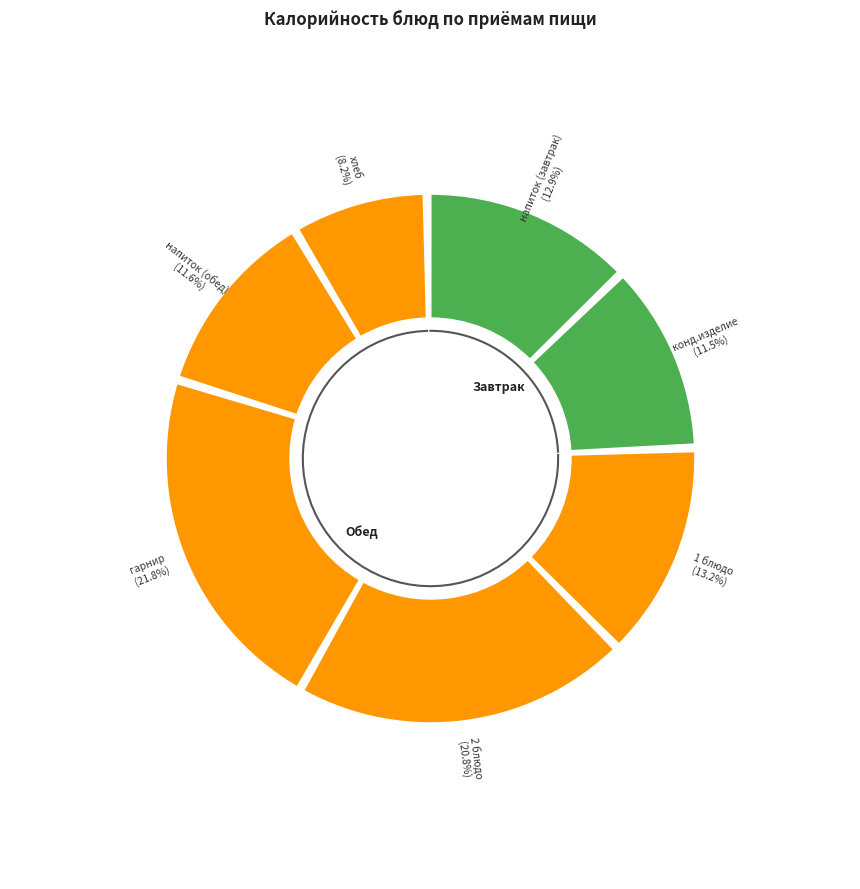

What percentage is the напиток (обед) slice, to the nearest percent?

12%